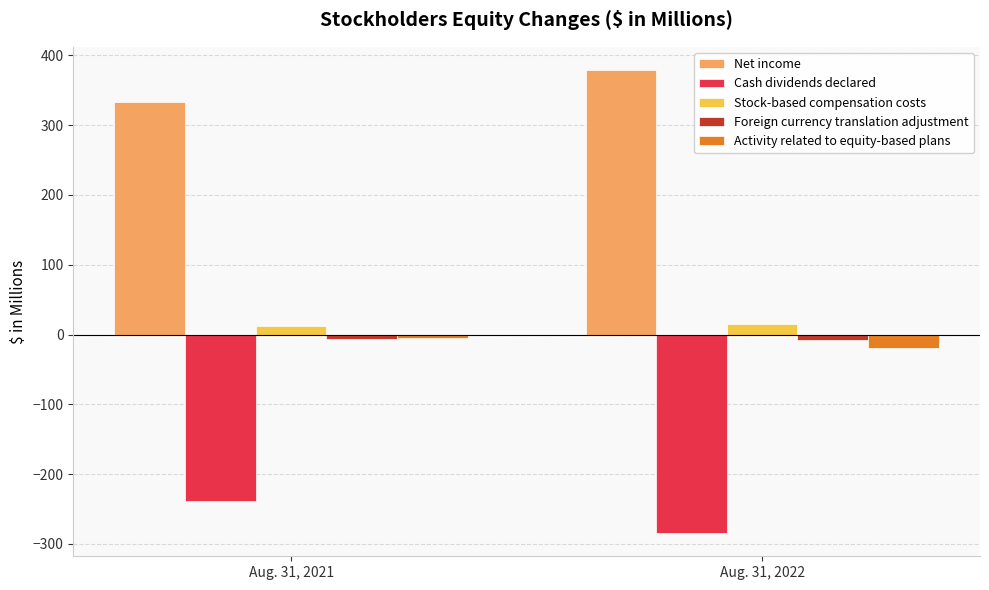

The value of Net income at Aug. 31, 2021 is 333.6. True or false?

True